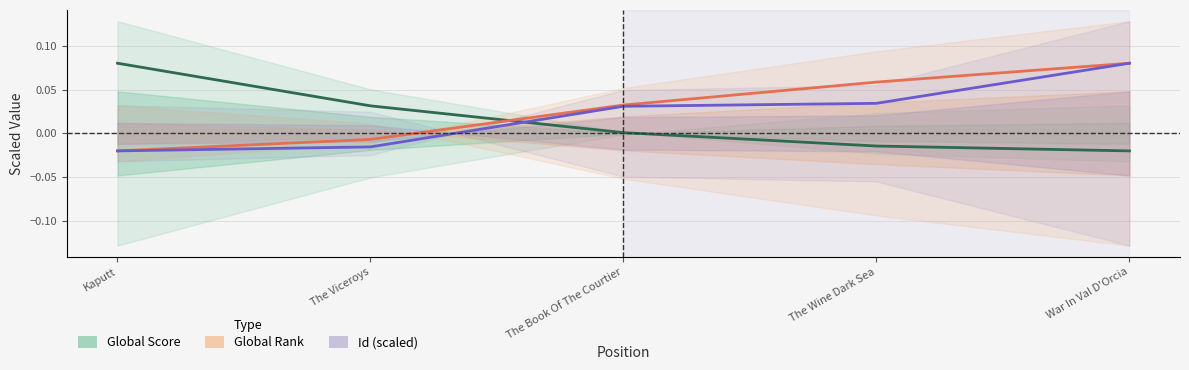

Which series has the largest range (max minus min)?

Global Score